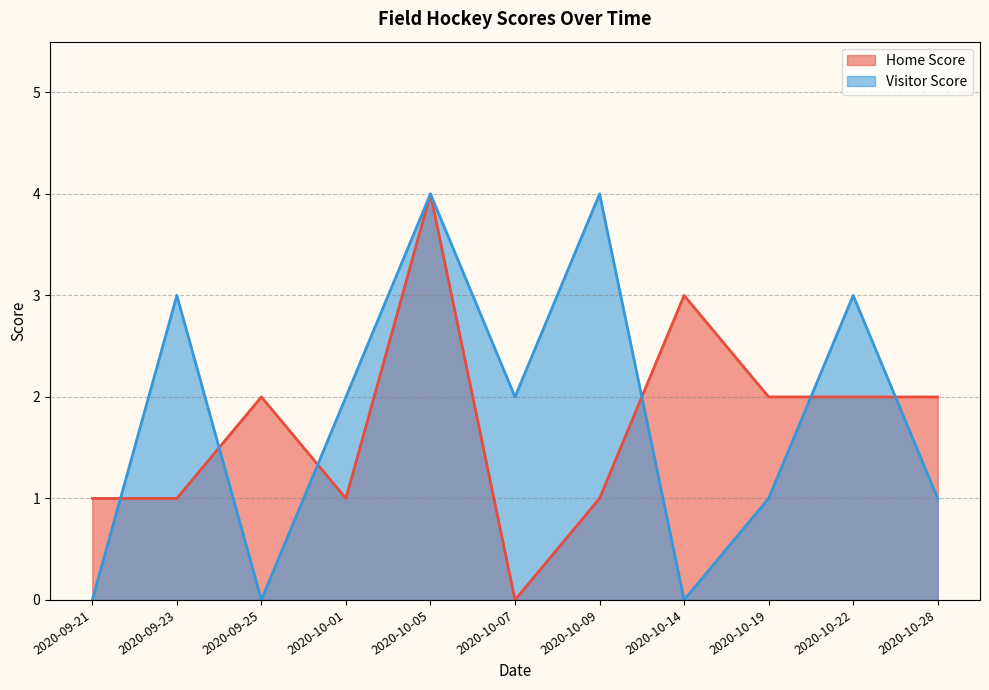

Which series has the largest total across all categories?

Visitor Score